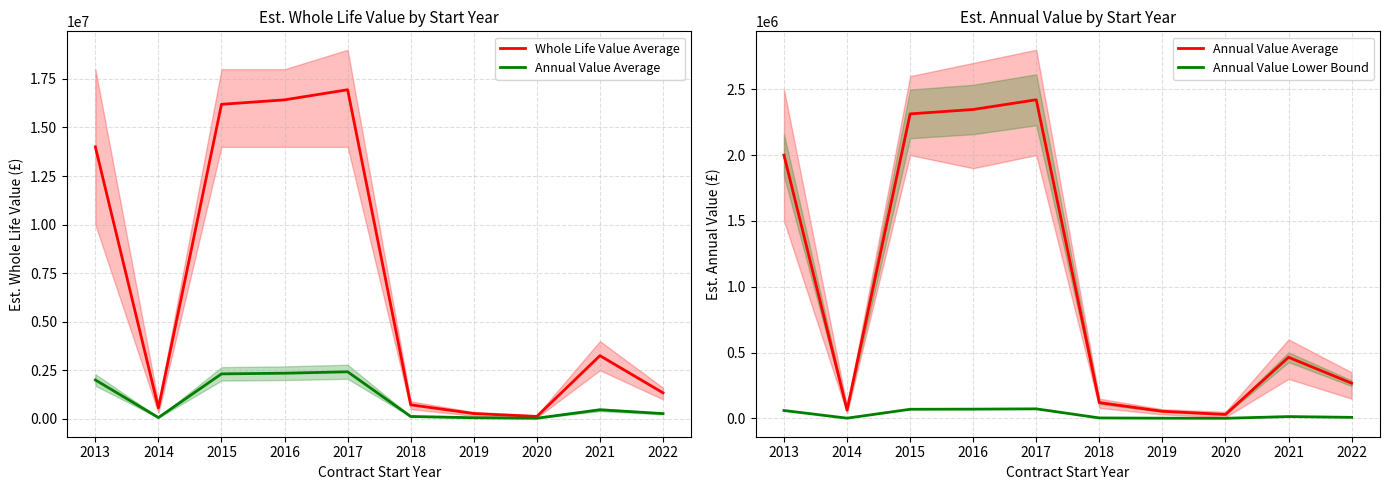

At which label is Whole Life Value Average closest to 8530829?

2021